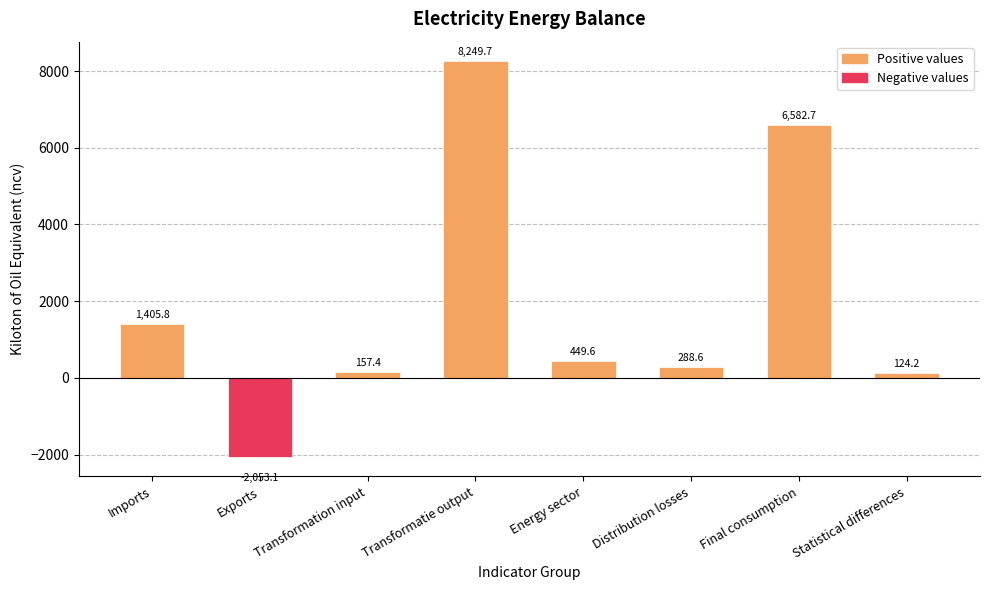

Which has a higher value, Exports or Distribution losses?

Distribution losses